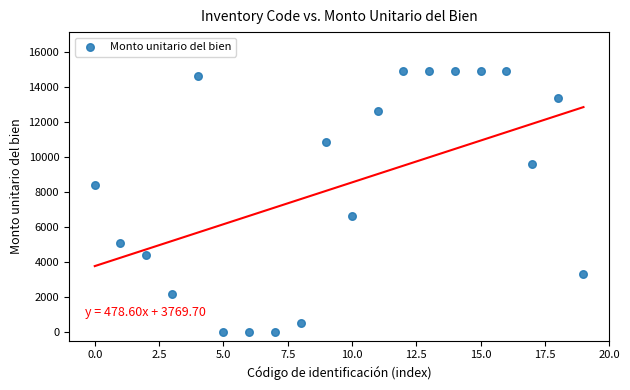

What is the range of Y values (max minus min)?

14914.1